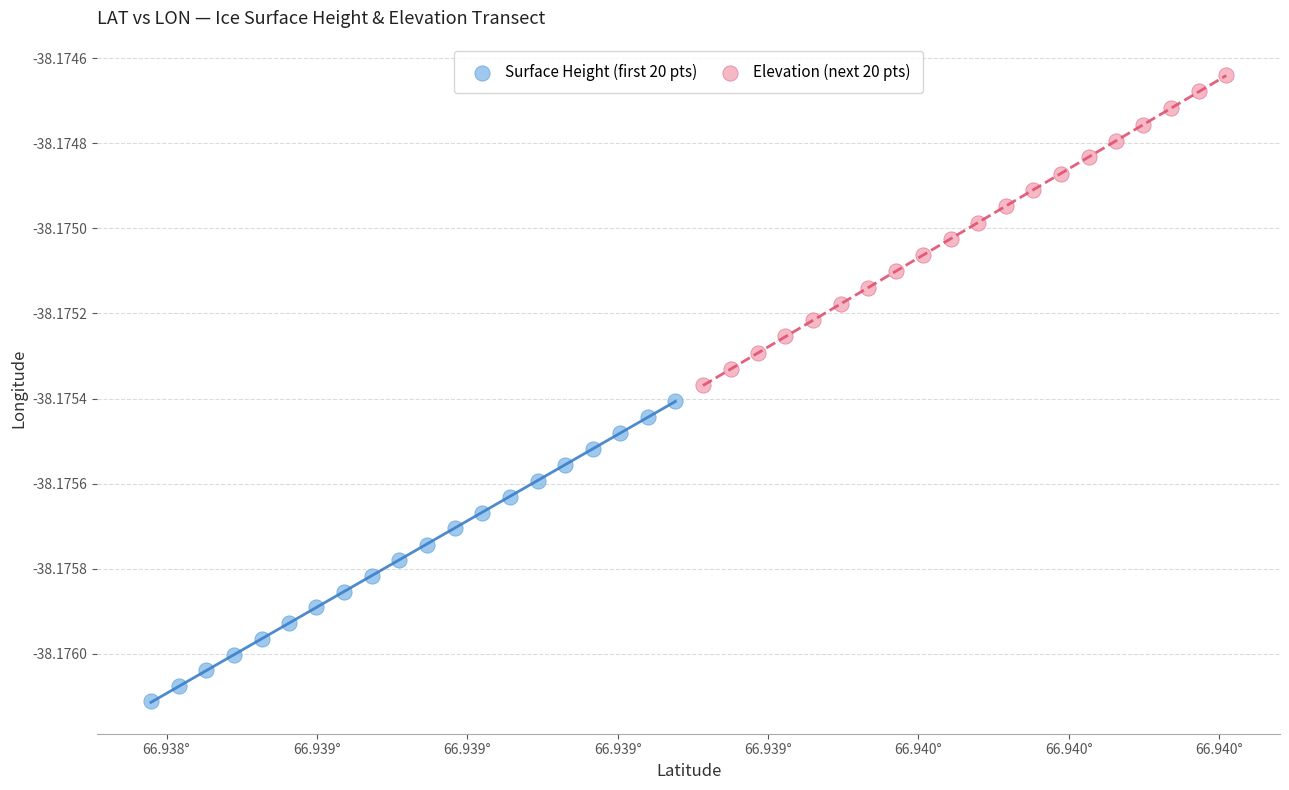

Which series reaches the maximum Y coordinate?

Elevation (next 20 pts)